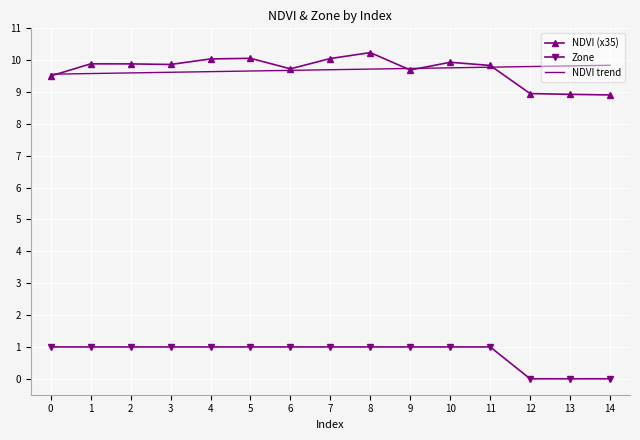

Which series has the widest spread of values?

NDVI (x35)